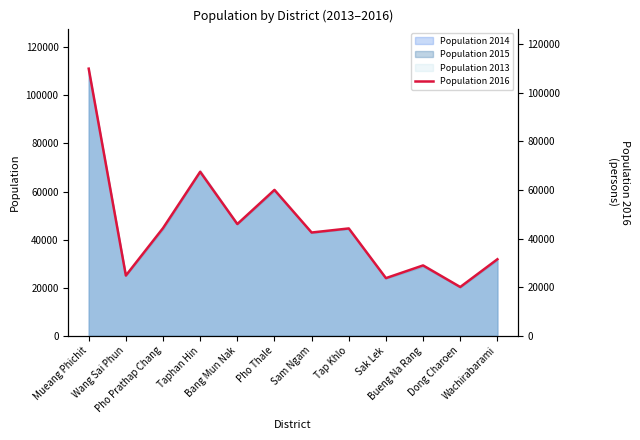

What is the value of the 1st point from the left?

109985